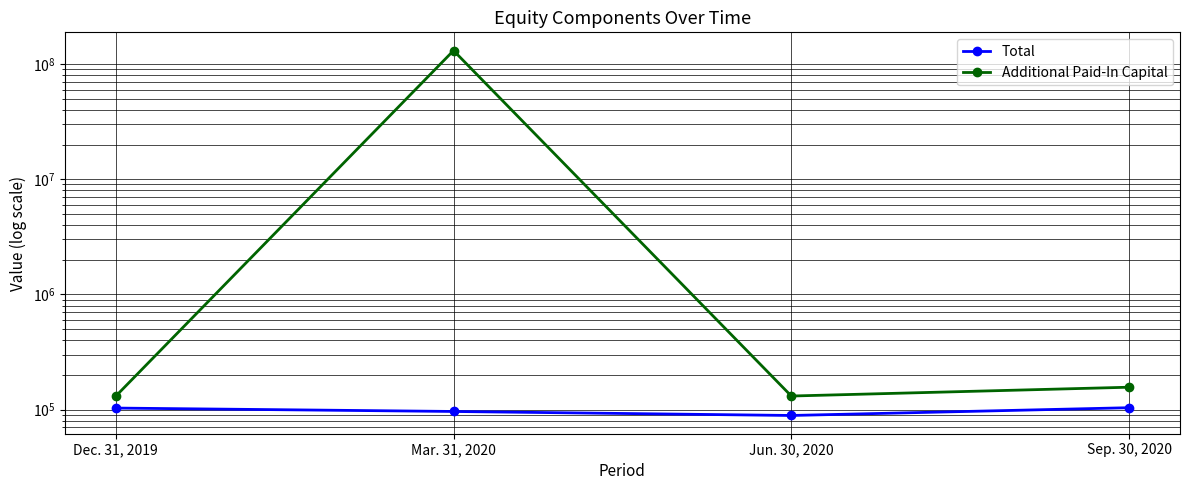

At which category does Total reach its first local valley?

Jun. 30, 2020